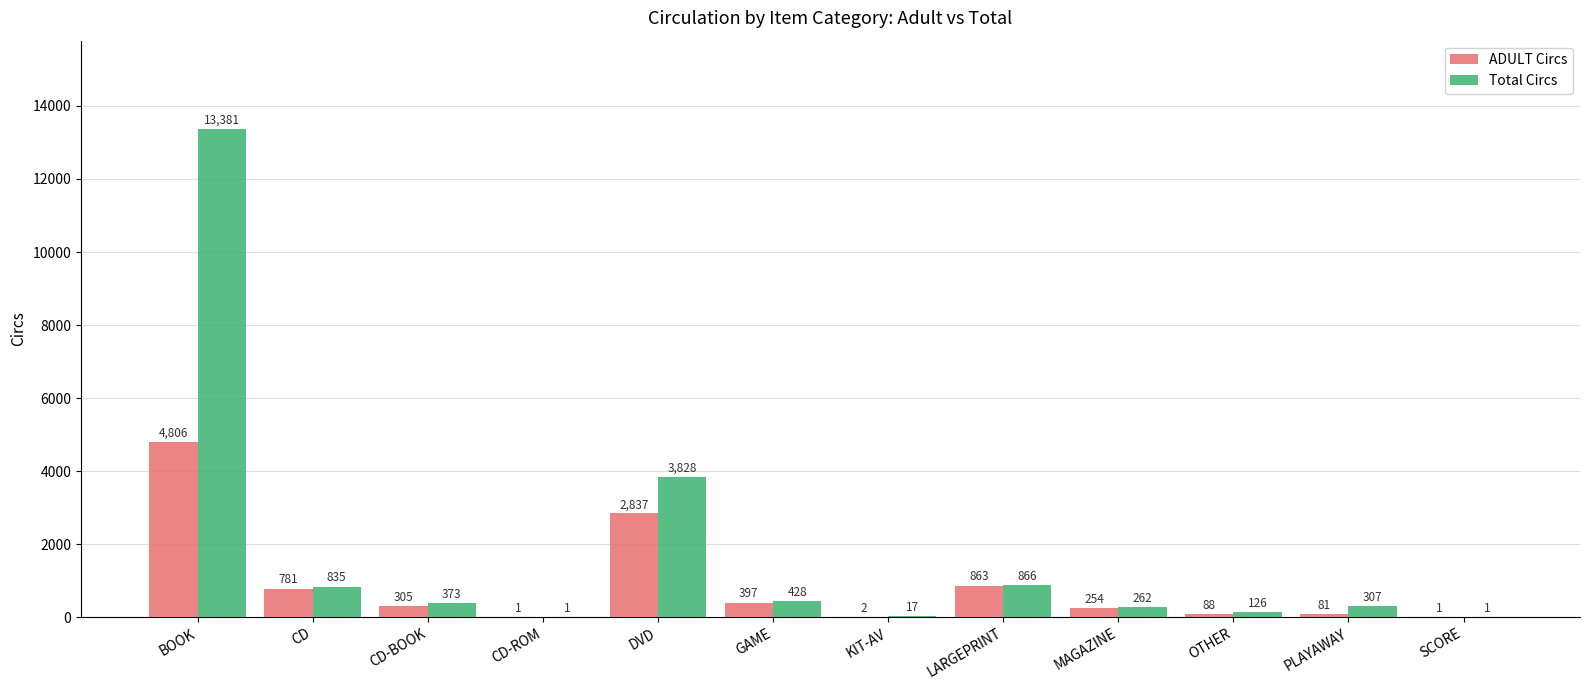

Between CD-ROM and GAME, which series saw the biggest shift?

Total Circs